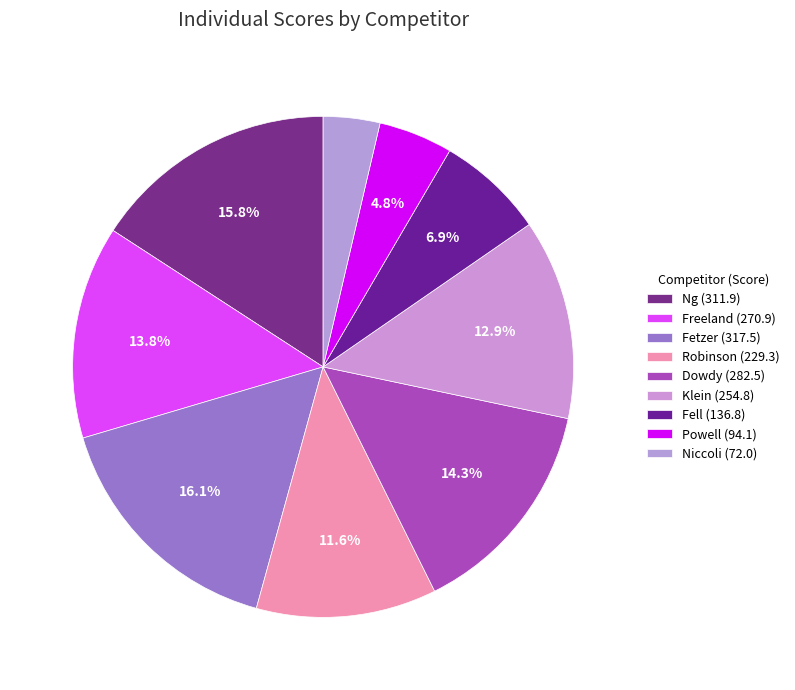

Which category has the smallest portion of the pie?

Niccoli